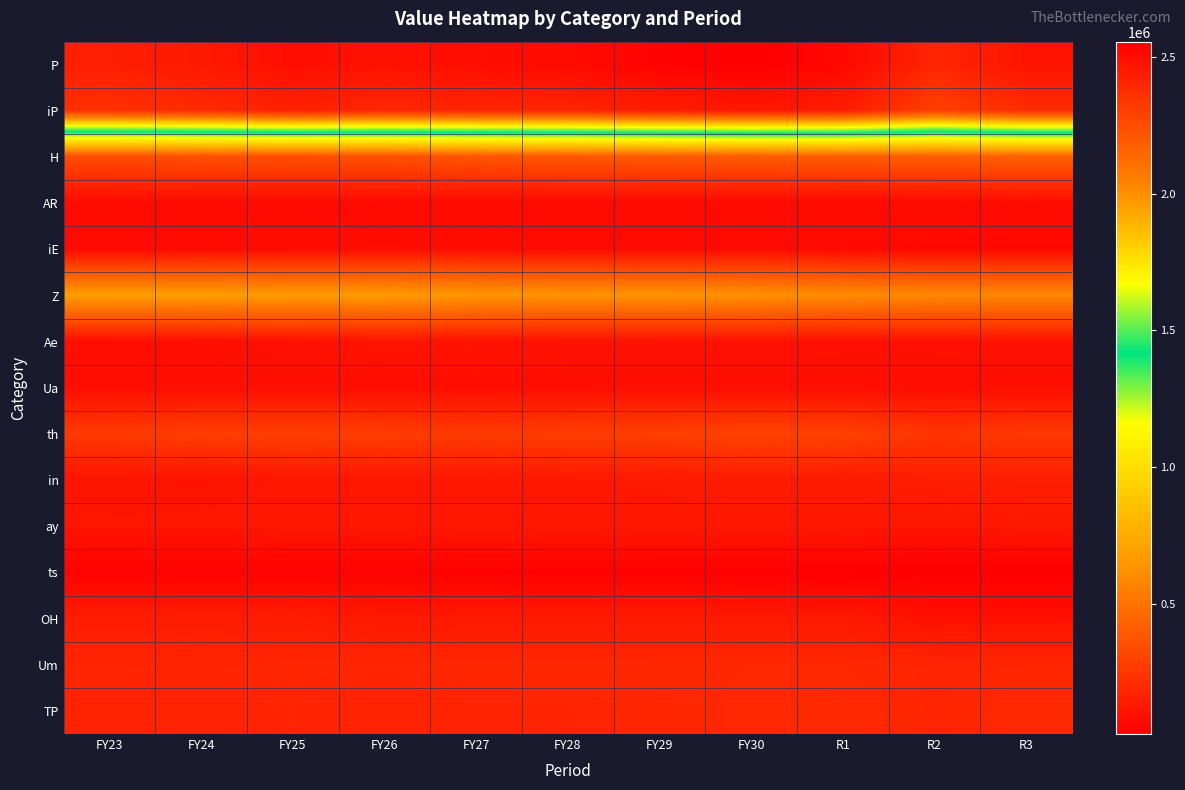

What is the difference between the highest and lowest values at FY23?

2393926